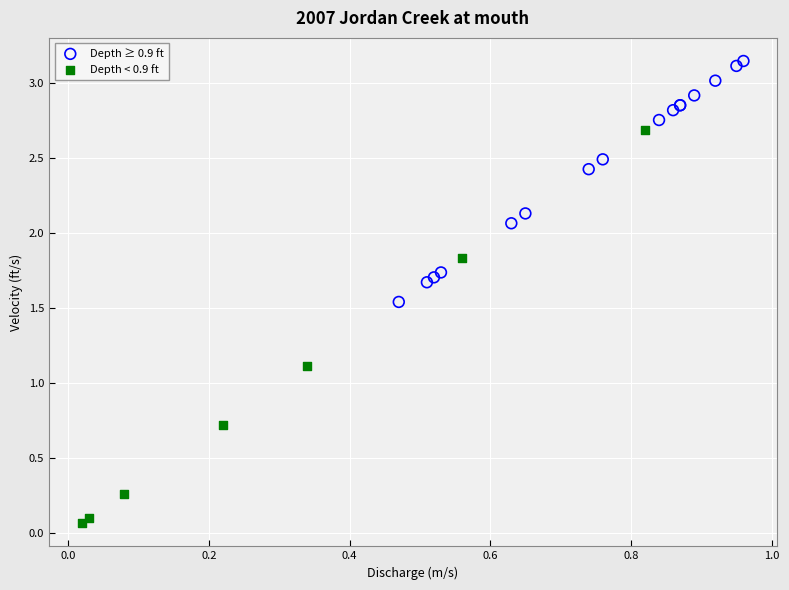

Which series has the largest Y range (max minus min)?

Depth < 0.9 ft